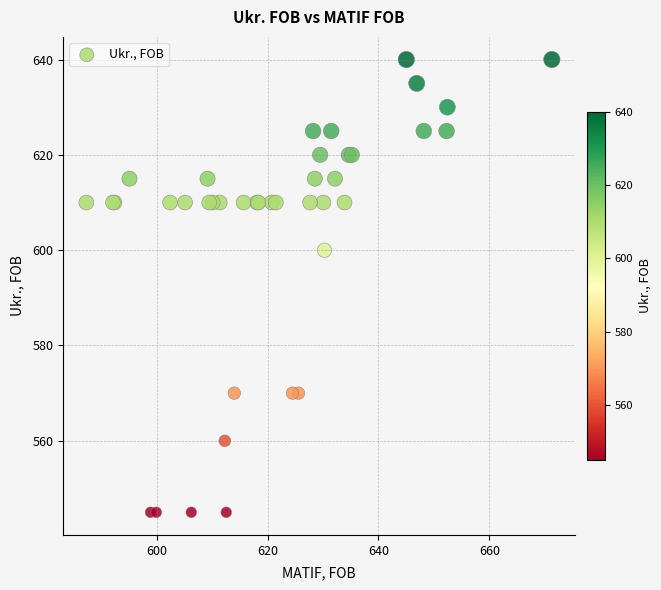

What Y value in the scatter plot is closest to 592?

600